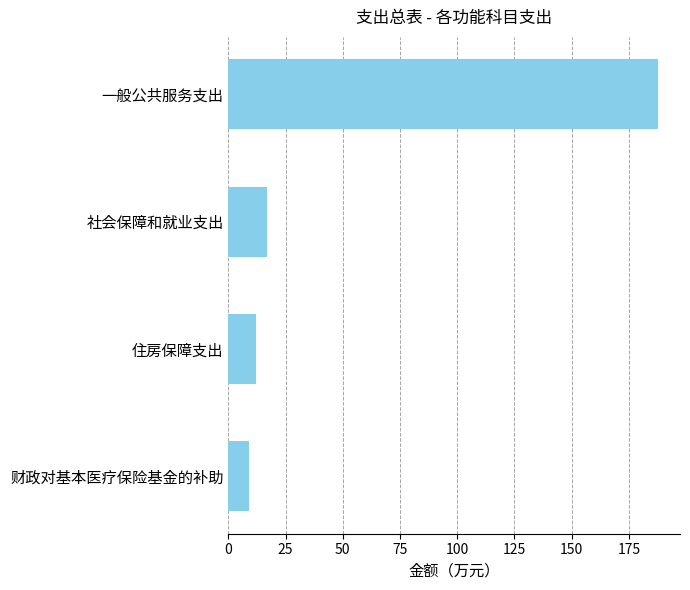

What is the greatest value displayed?

187.9